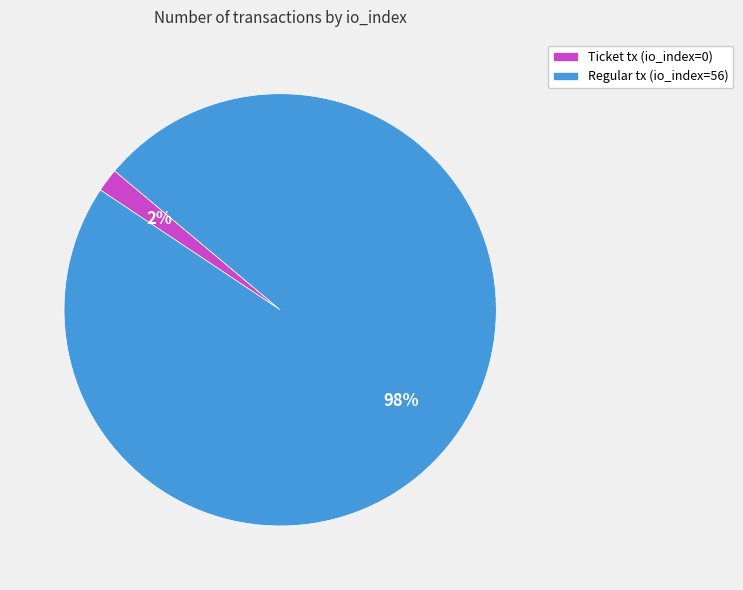

Is the sum of Regular tx (io_index=56) and Ticket tx (io_index=0) greater than half?

Yes